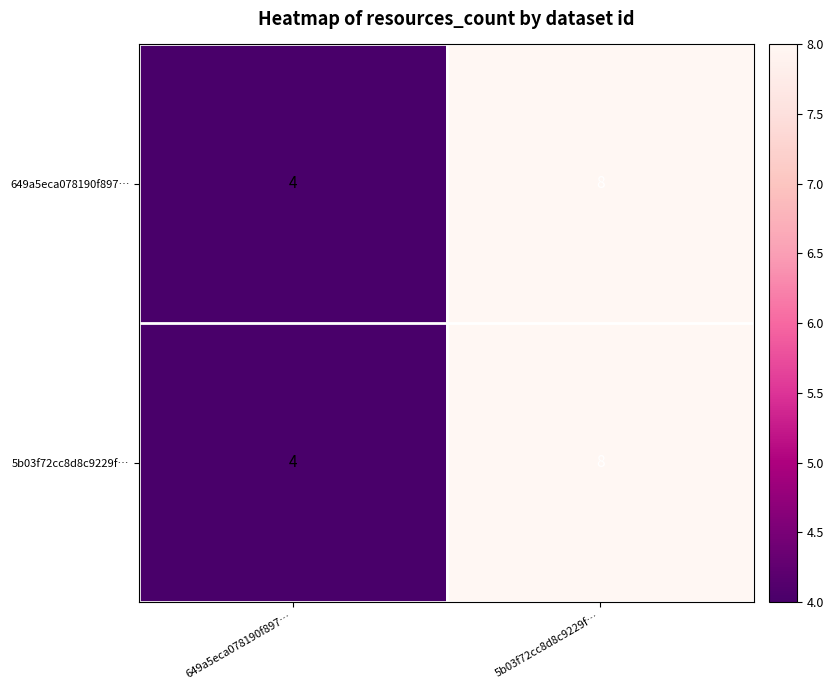

What is the minimum value for 649a5eca078190f897…?

4